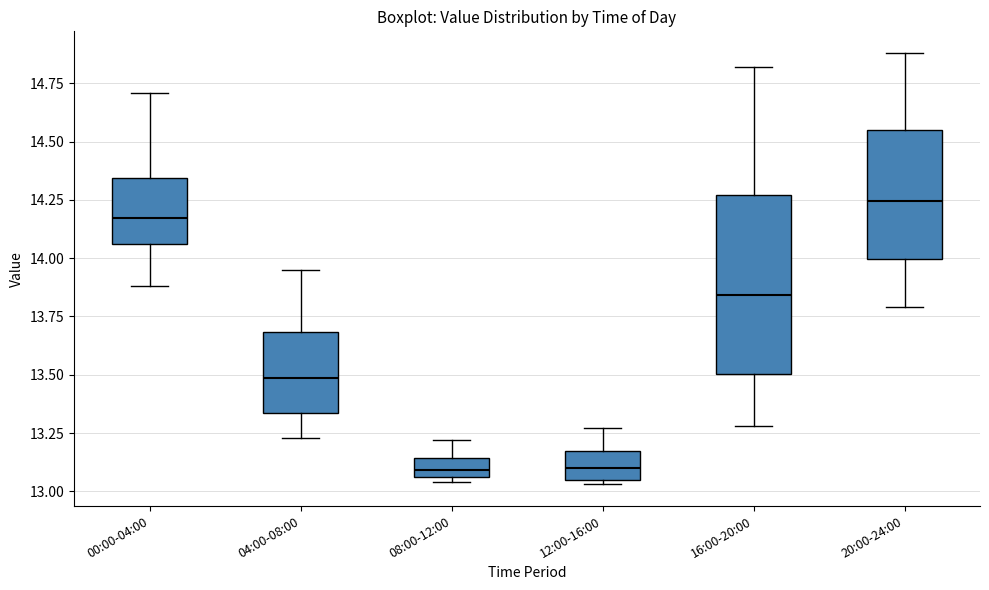

Where is the lower edge of the box for 12:00-16:00 on the y-axis? The values are not printed on the chart, so give them approximately, as read against the axis.

13.05